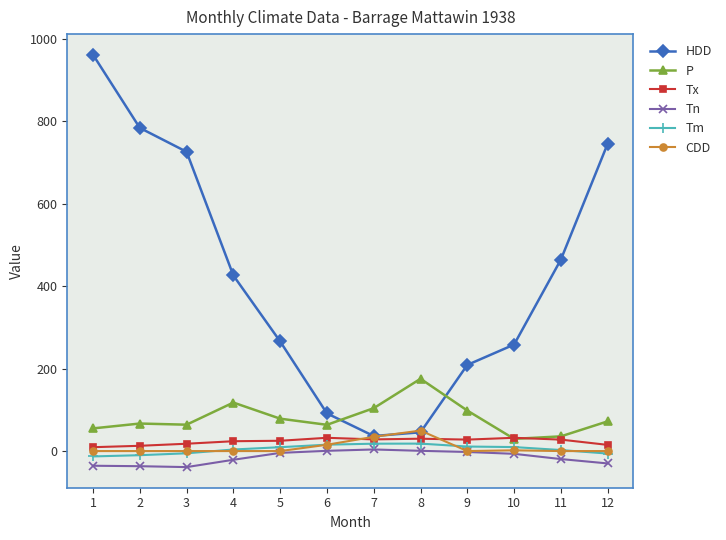

What is the spread (max minus min) of values at 4?

447.1